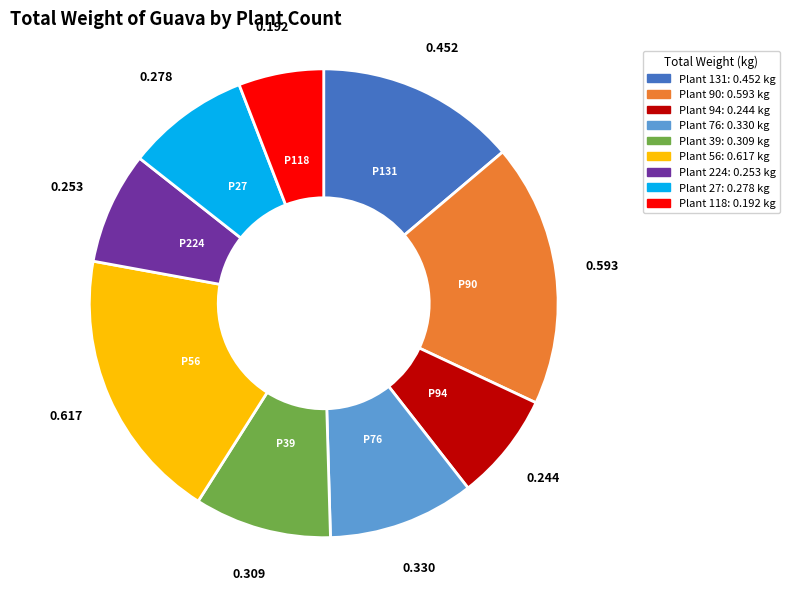

How many segments does this pie chart have?

9